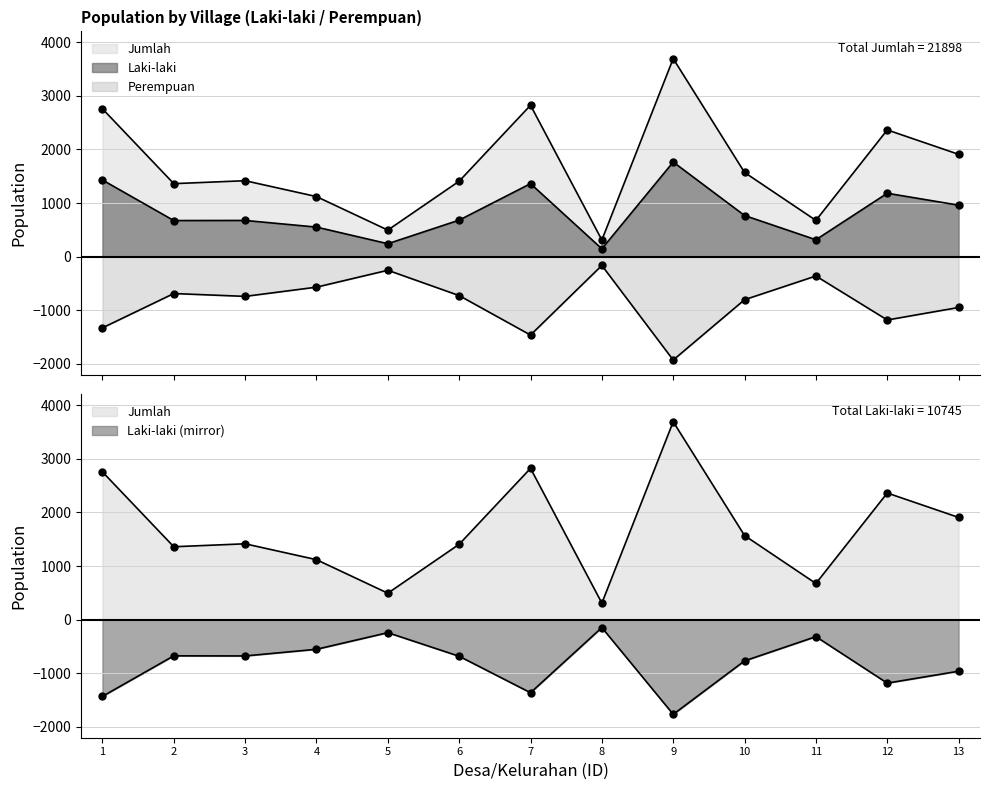

What is the sum of all Laki-laki values?

10745